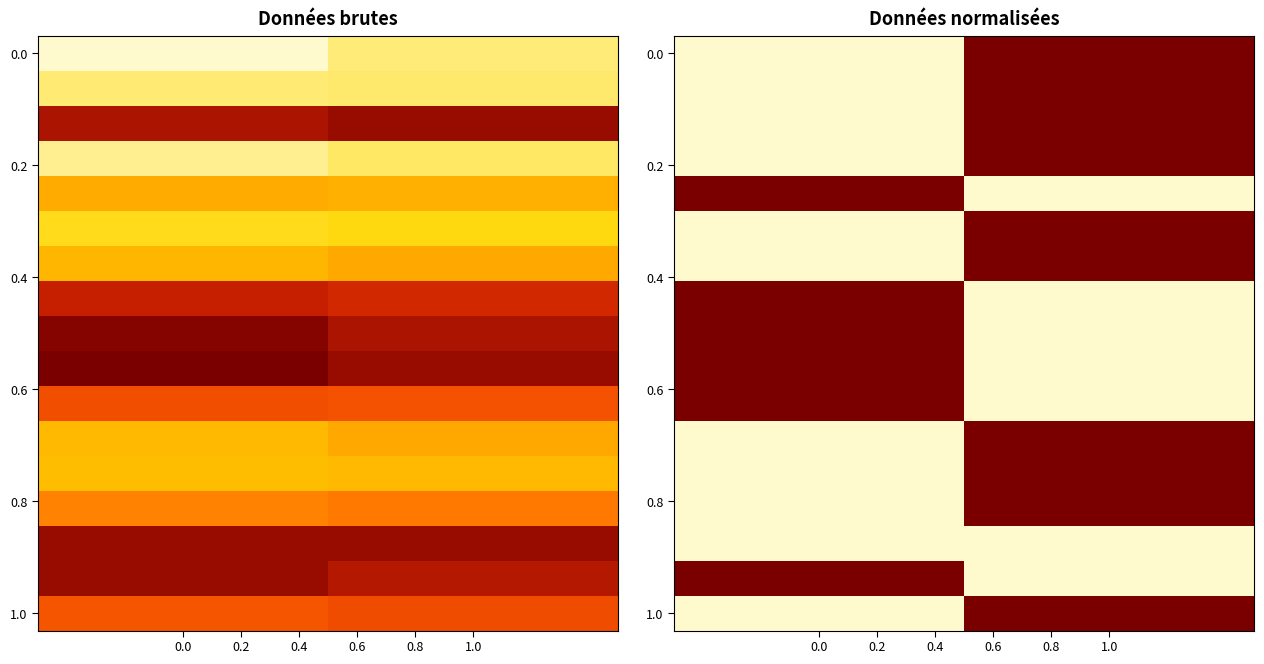

What is the difference between the maximum and minimum values in the 0.0 series?

1